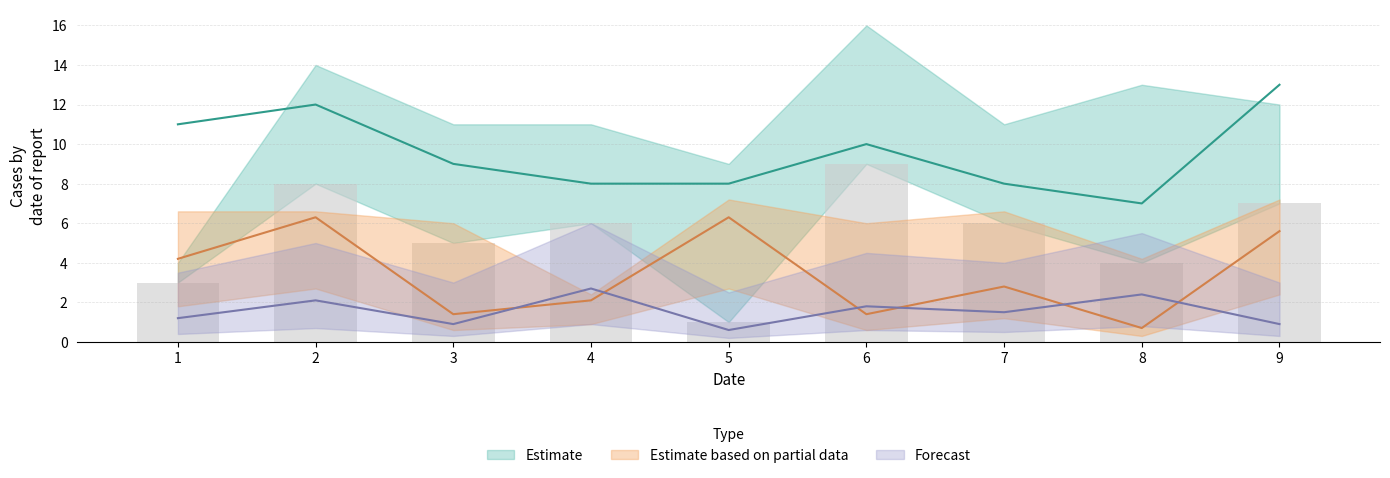

What is the sum of the col_2 values at 9 and 3?

12.0